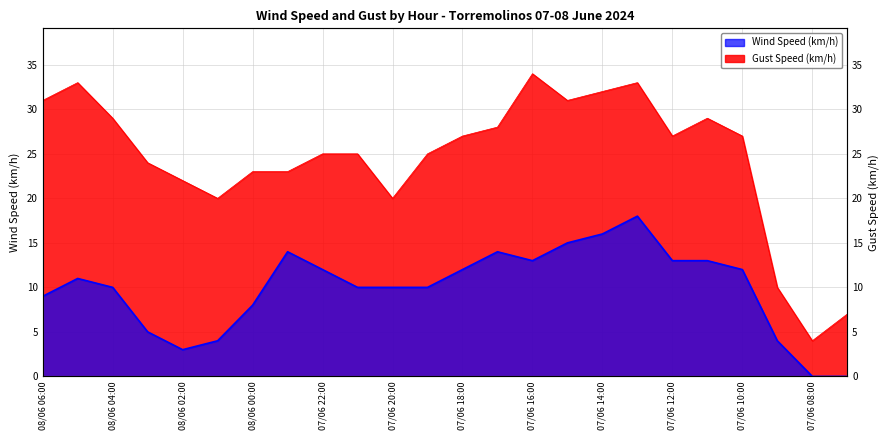

Which label corresponds to the smallest value in the chart?

07/06 08:00